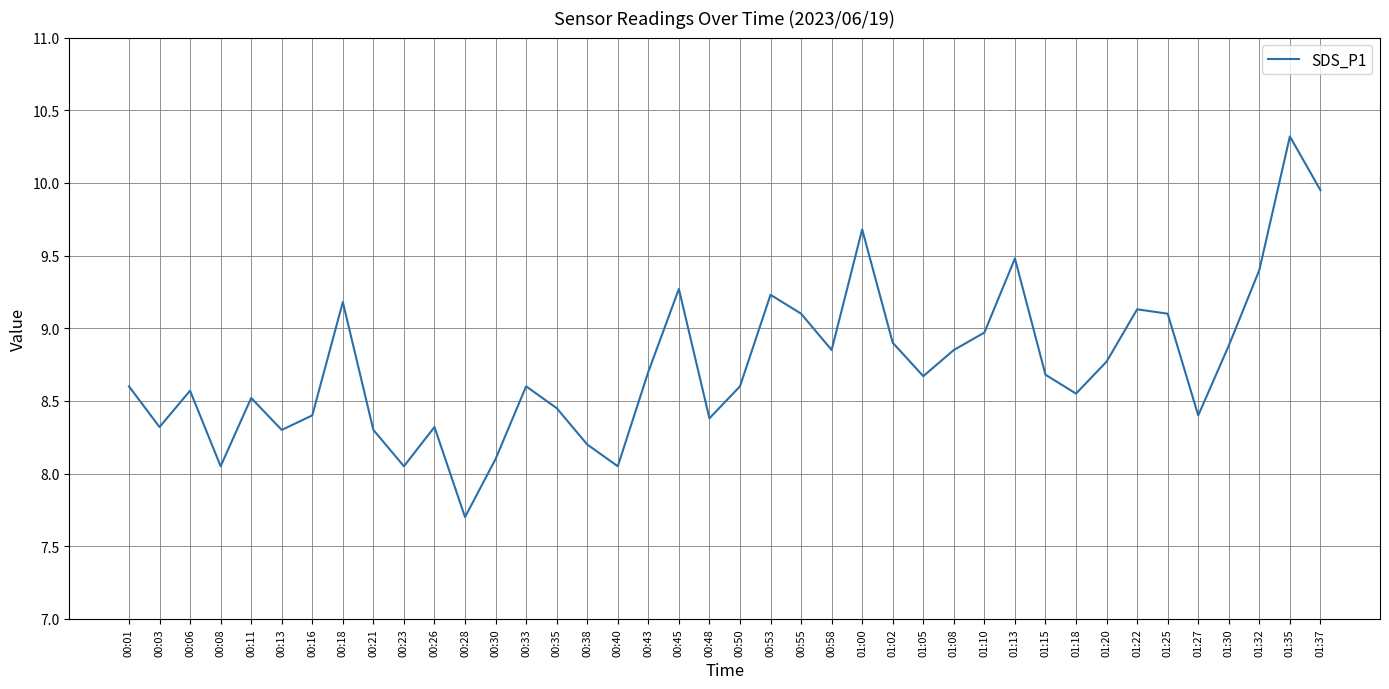

What position from the right is 00:18?

33